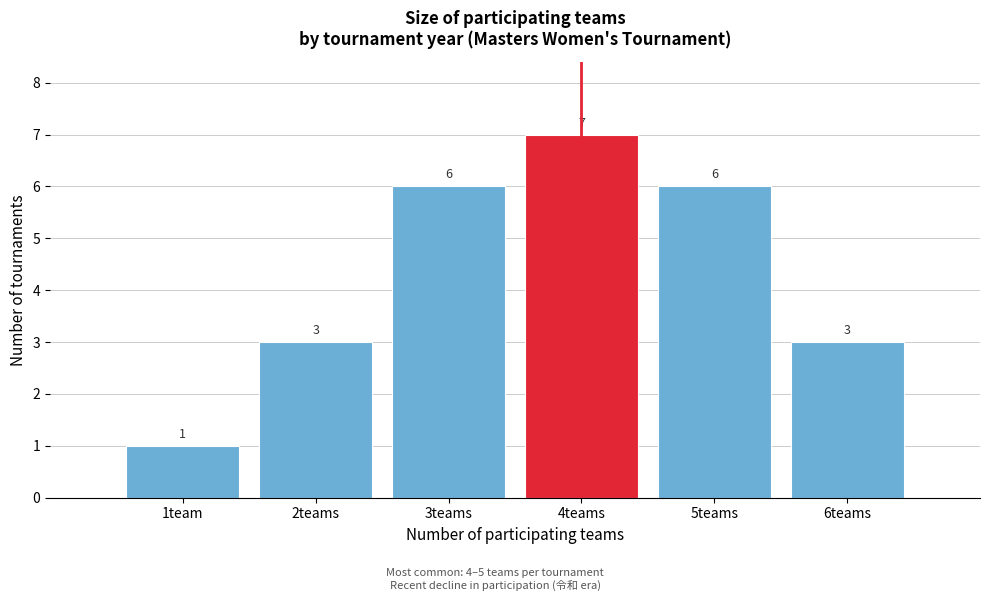

Reading left to right, extract all data points from this chart.

1	3	6	7	6	3